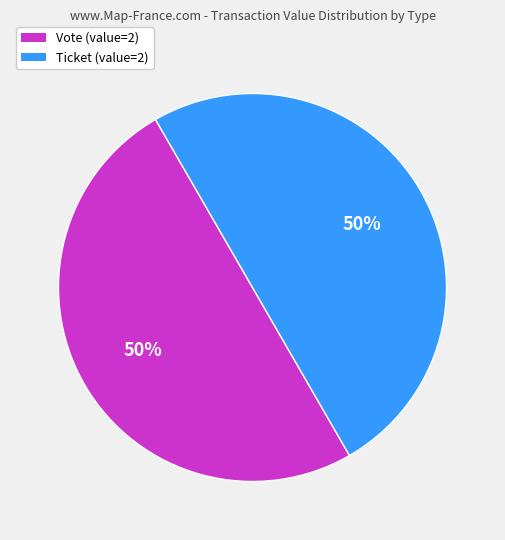

To the nearest percent, what is the average slice percentage?

50%